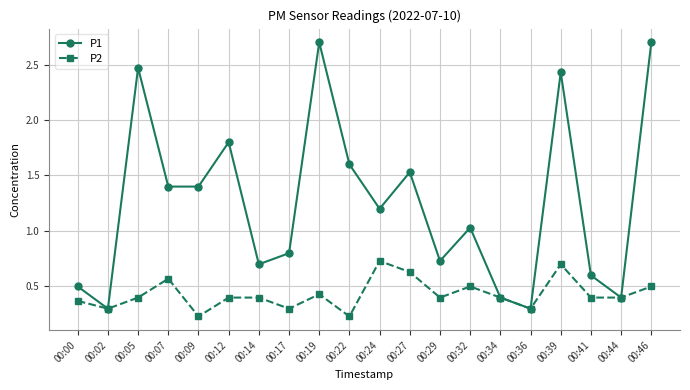

At which category is the sum across all series the highest?

00:46